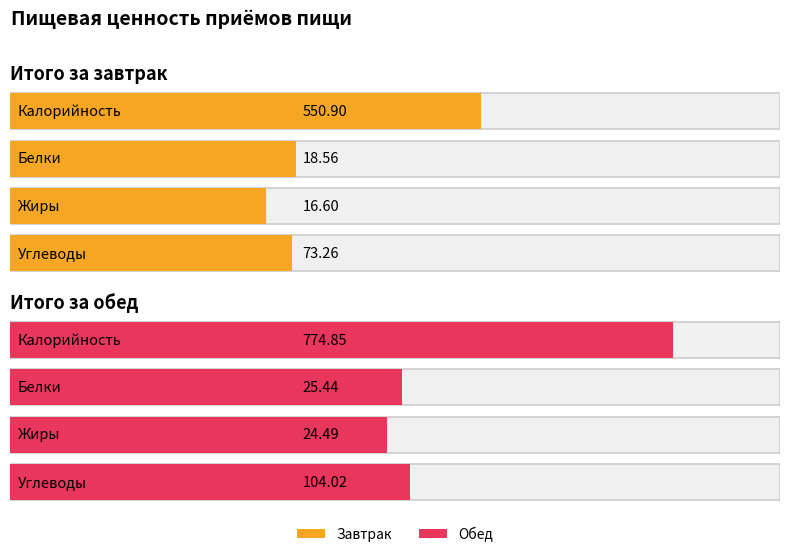

How many groups of bars are there?

2